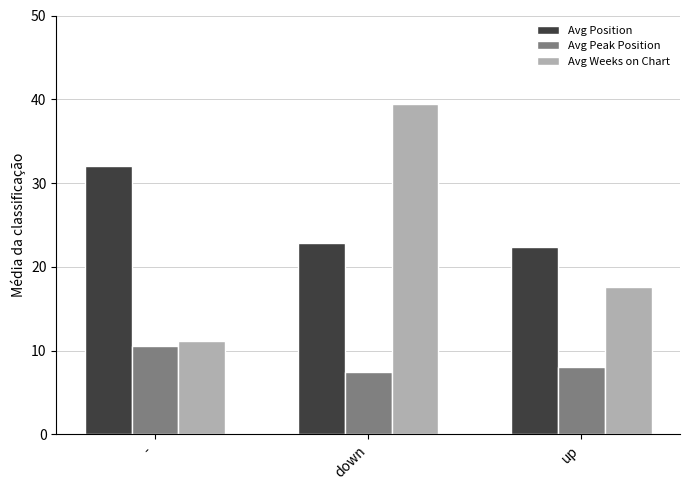

Count the number of data series in this chart.

3